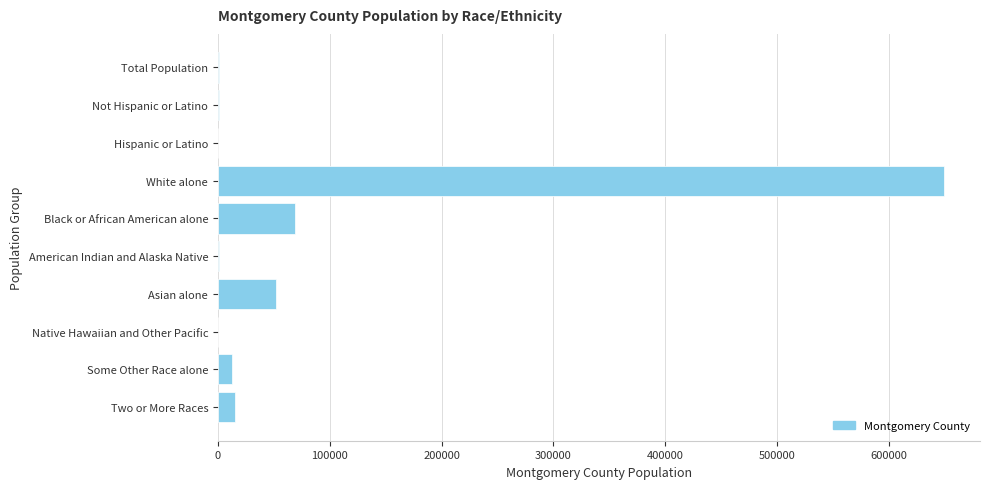

What is the sum of all values?

801423